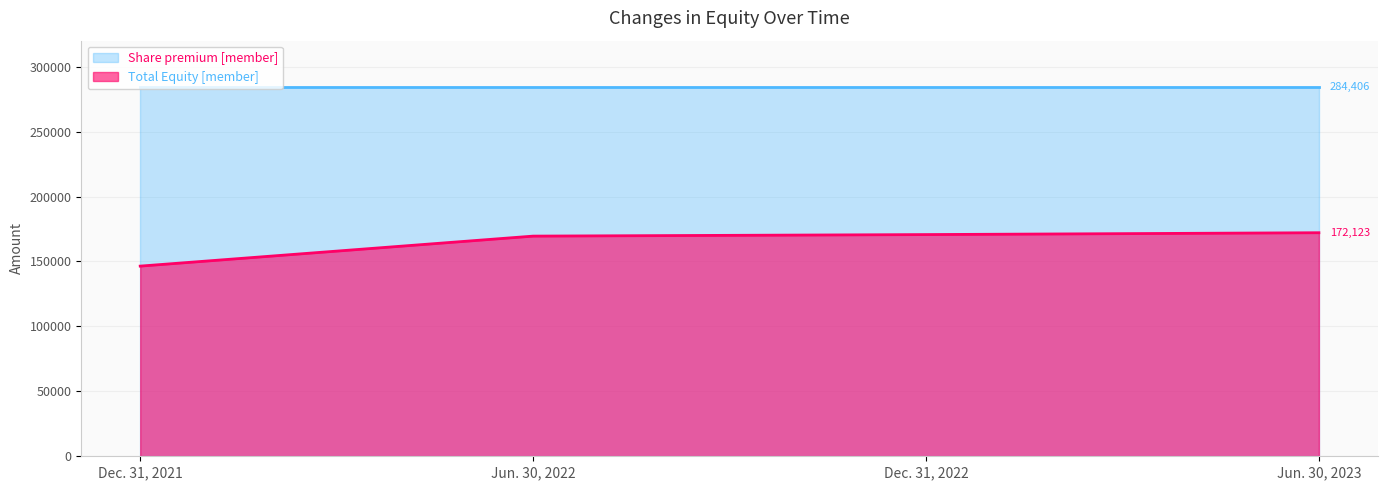

The value at Jun. 30, 2023 is 117658. True or false?

False